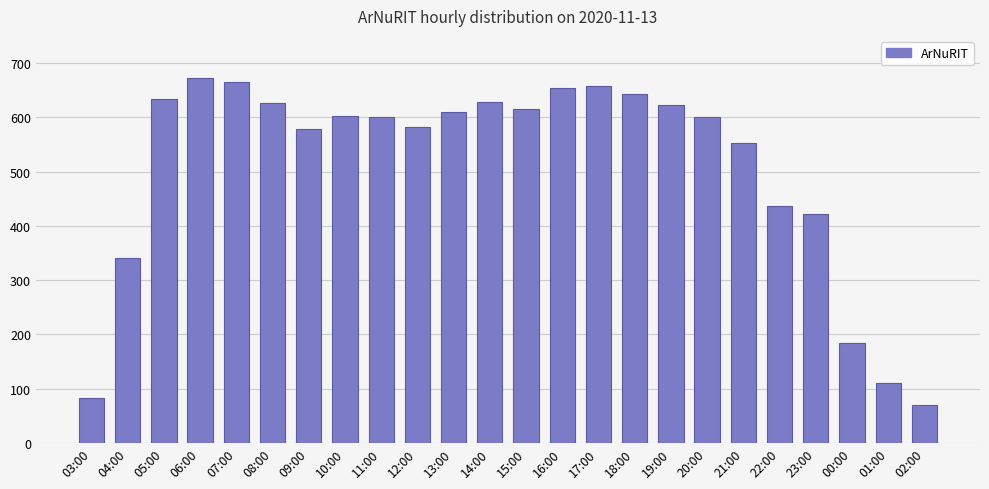

Are the bars horizontal?

No